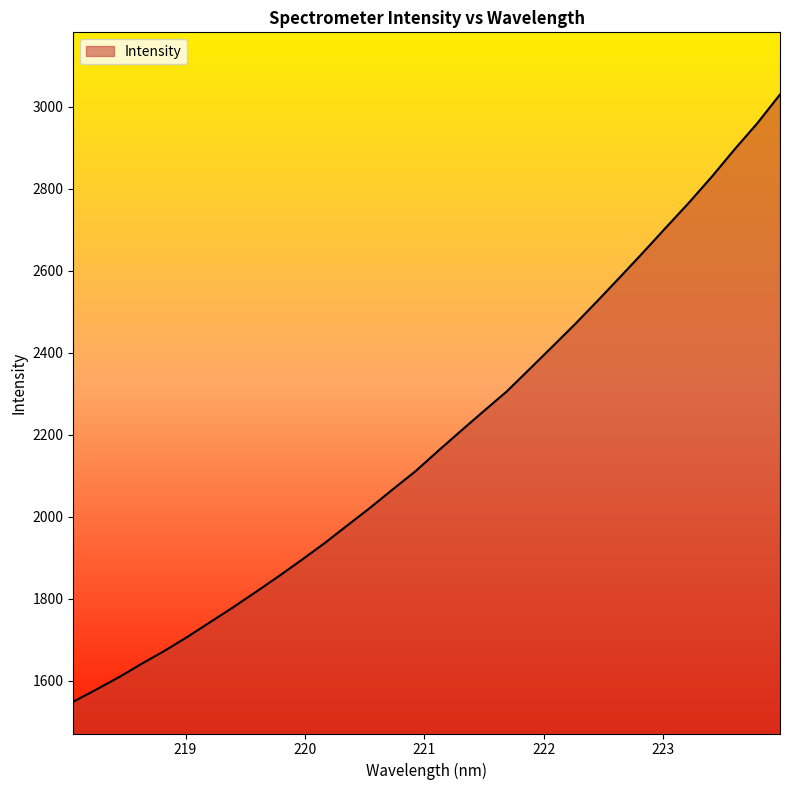

What is the maximum value shown in the chart?

3030.6